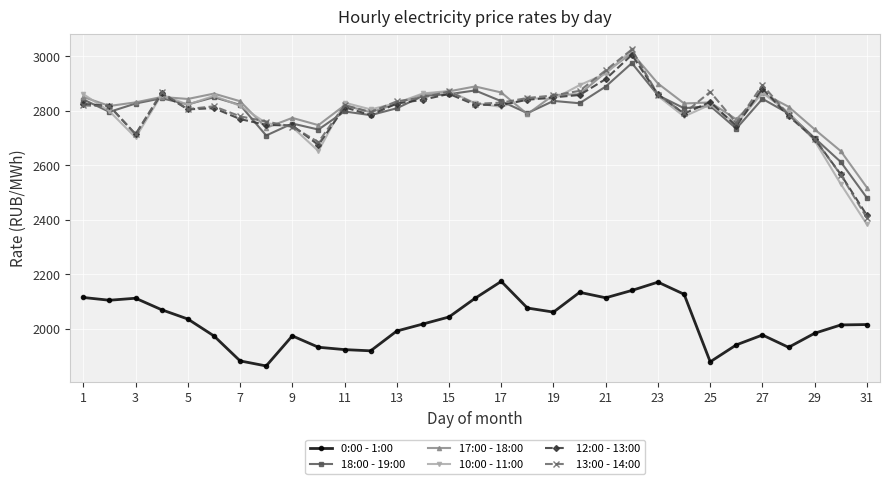

How many data points in 18:00 - 19:00 are less than 2821?

15